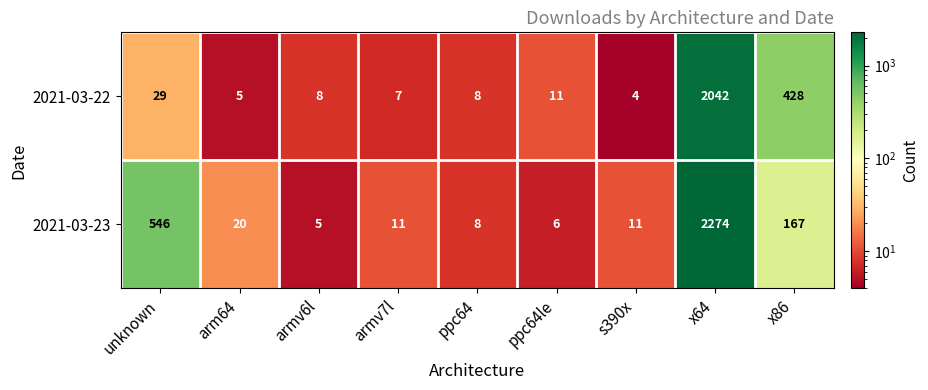

Reading left to right, extract all data points from this chart.

2021-03-22: 29	5	8	7	8	11	4	2042	428
2021-03-23: 546	20	5	11	8	6	11	2274	167